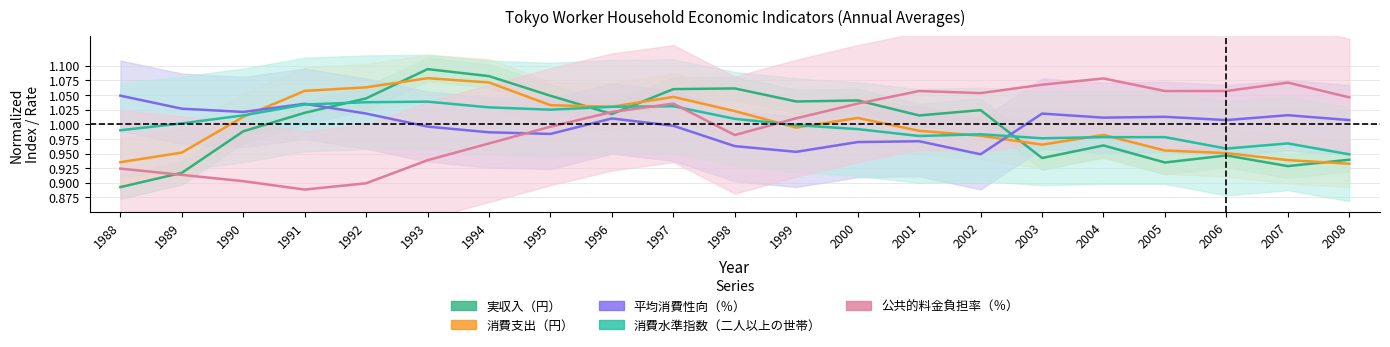

Reading left to right, what are all the values shown in this chart?

実収入（円）: 1988=0.9	1989=0.9	1990=1.0	1991=1.0	1992=1.0	1993=1.1	1994=1.1	1995=1.0	1996=1.0	1997=1.1	1998=1.1	1999=1.0	2000=1.0	2001=1.0	2002=1.0	2003=0.9	2004=1.0	2005=0.9	2006=0.9	2007=0.9	2008=0.9
消費支出（円）: 1988=0.9	1989=1.0	1990=1.0	1991=1.1	1992=1.1	1993=1.1	1994=1.1	1995=1.0	1996=1.0	1997=1.0	1998=1.0	1999=1.0	2000=1.0	2001=1.0	2002=1.0	2003=1.0	2004=1.0	2005=1.0	2006=1.0	2007=0.9	2008=0.9
平均消費性向（％）: 1988=1.0	1989=1.0	1990=1.0	1991=1.0	1992=1.0	1993=1.0	1994=1.0	1995=1.0	1996=1.0	1997=1.0	1998=1.0	1999=1.0	2000=1.0	2001=1.0	2002=0.9	2003=1.0	2004=1.0	2005=1.0	2006=1.0	2007=1.0	2008=1.0
消費水準指数（二人以上の世帯）: 1988=1.0	1989=1.0	1990=1.0	1991=1.0	1992=1.0	1993=1.0	1994=1.0	1995=1.0	1996=1.0	1997=1.0	1998=1.0	1999=1.0	2000=1.0	2001=1.0	2002=1.0	2003=1.0	2004=1.0	2005=1.0	2006=1.0	2007=1.0	2008=0.9
公共的料金負担率（％）: 1988=0.9	1989=0.9	1990=0.9	1991=0.9	1992=0.9	1993=0.9	1994=1.0	1995=1.0	1996=1.0	1997=1.0	1998=1.0	1999=1.0	2000=1.0	2001=1.1	2002=1.1	2003=1.1	2004=1.1	2005=1.1	2006=1.1	2007=1.1	2008=1.0